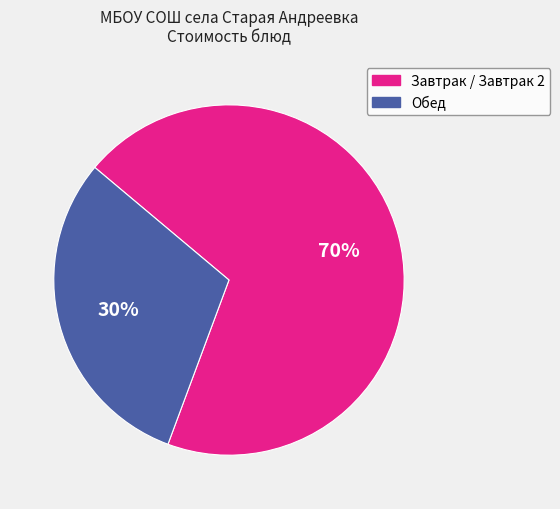

Is there a majority slice in this chart?

Yes